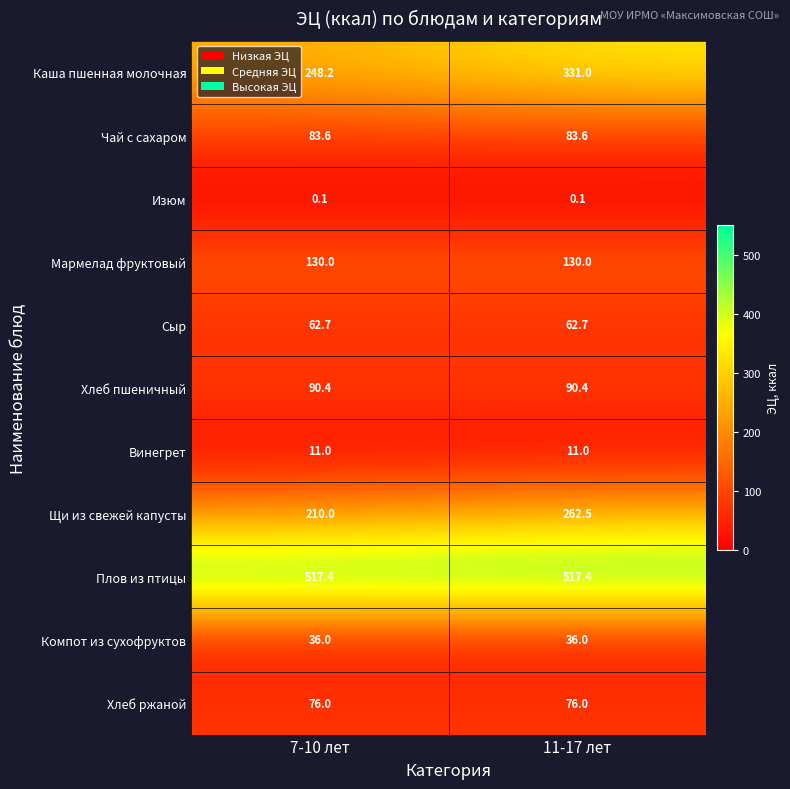

How many series are shown in this chart?

11